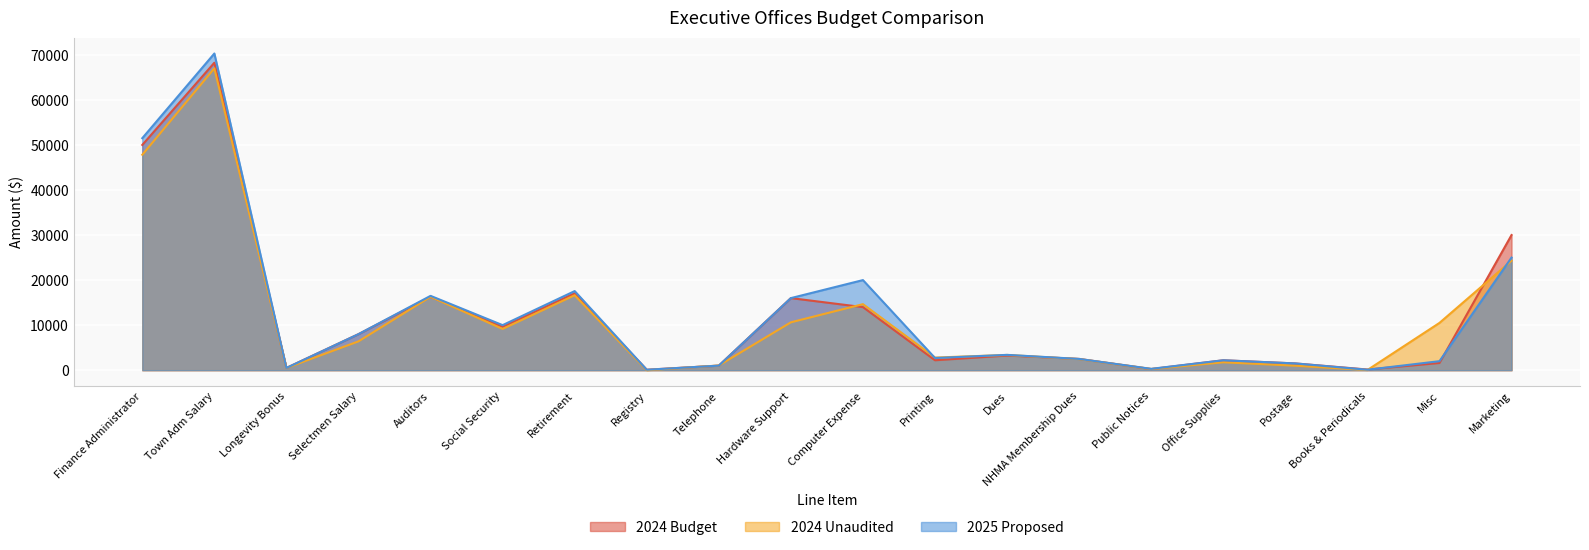

At Auditors, list the series in order from largest to smallest.

2025 Proposed, 2024 Budget, 2024 Unaudited